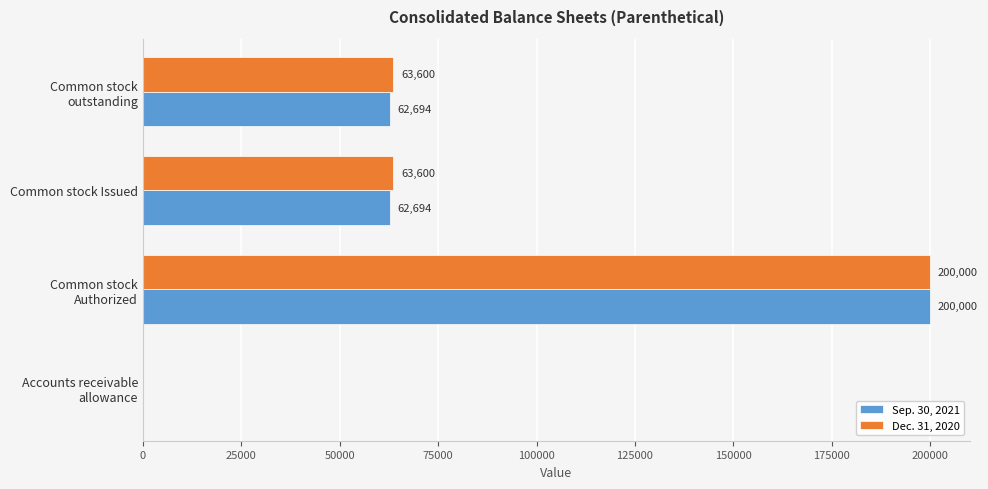

What is the sum of all Dec. 31, 2020 values?

327219